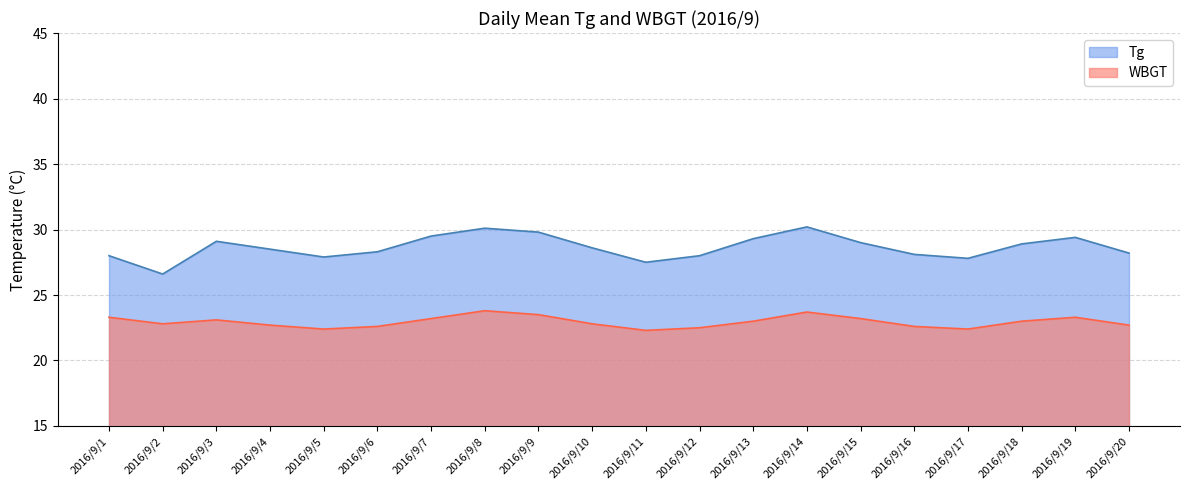

Rank the categories by value from lowest to highest.

2016/9/11, 2016/9/5, 2016/9/17, 2016/9/12, 2016/9/6, 2016/9/16, 2016/9/4, 2016/9/20, 2016/9/2, 2016/9/10, 2016/9/13, 2016/9/18, 2016/9/3, 2016/9/7, 2016/9/15, 2016/9/1, 2016/9/19, 2016/9/9, 2016/9/14, 2016/9/8